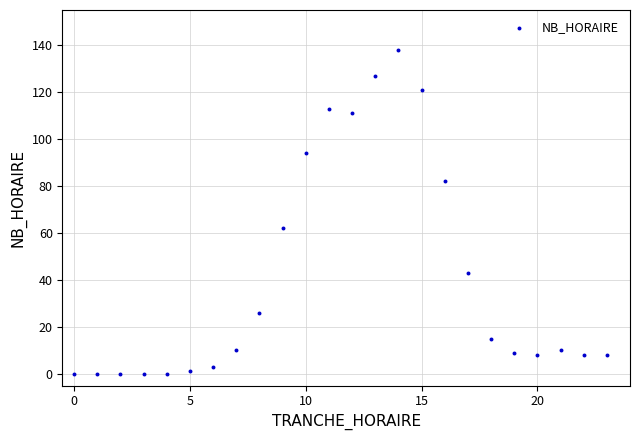

What Y value in the scatter plot is closest to 69?

62